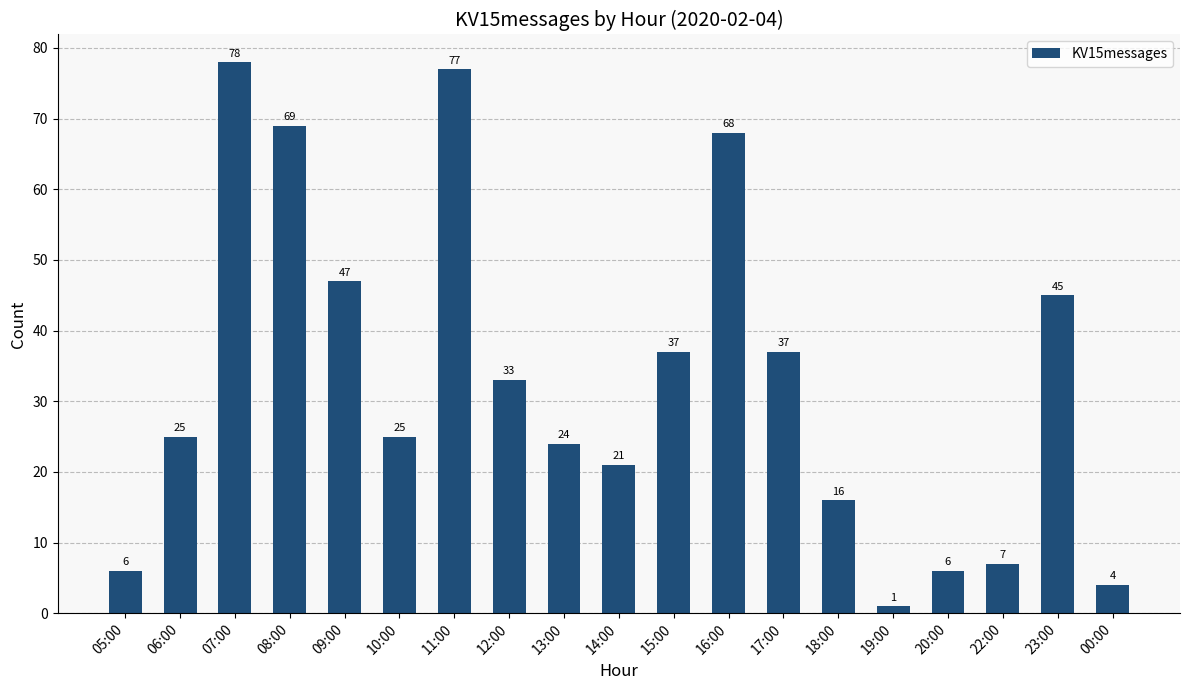

Is it true that the value at 22:00 is 10?

False